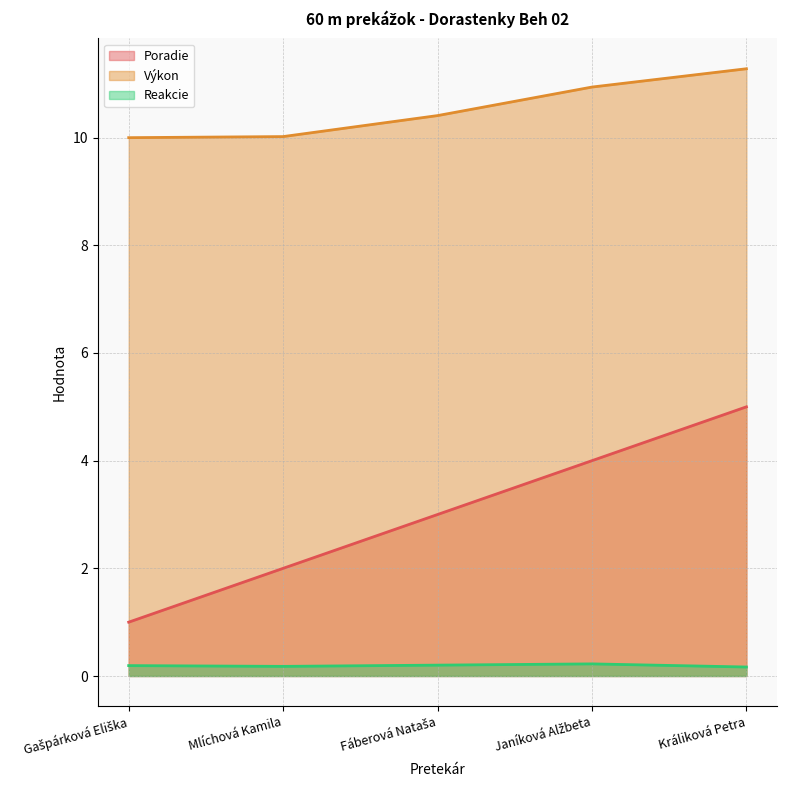

At which category does the chart reach its peak across all series?

Králiková Petra